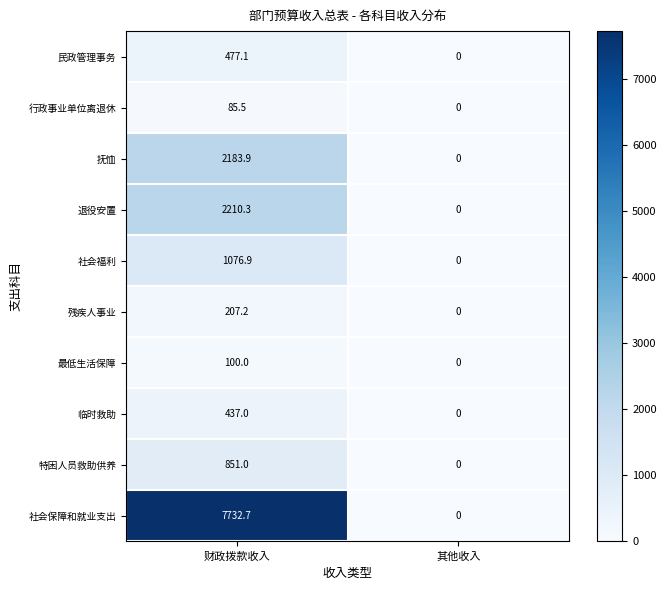

What is the sum of all 残疾人事业 values?

207.2